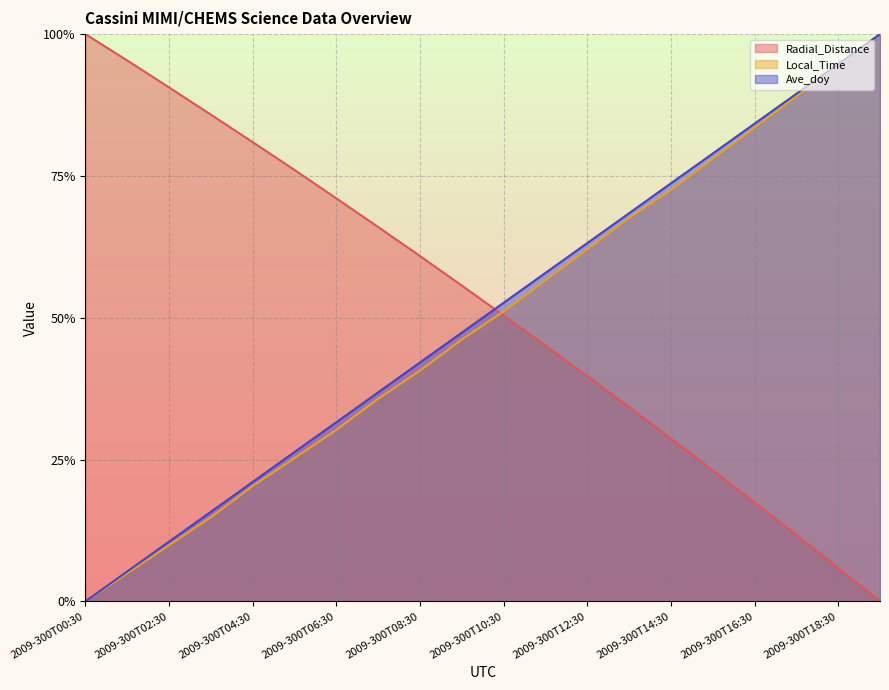

Between 2009-300T19:30 and 2009-300T05:30, which is larger?

2009-300T05:30